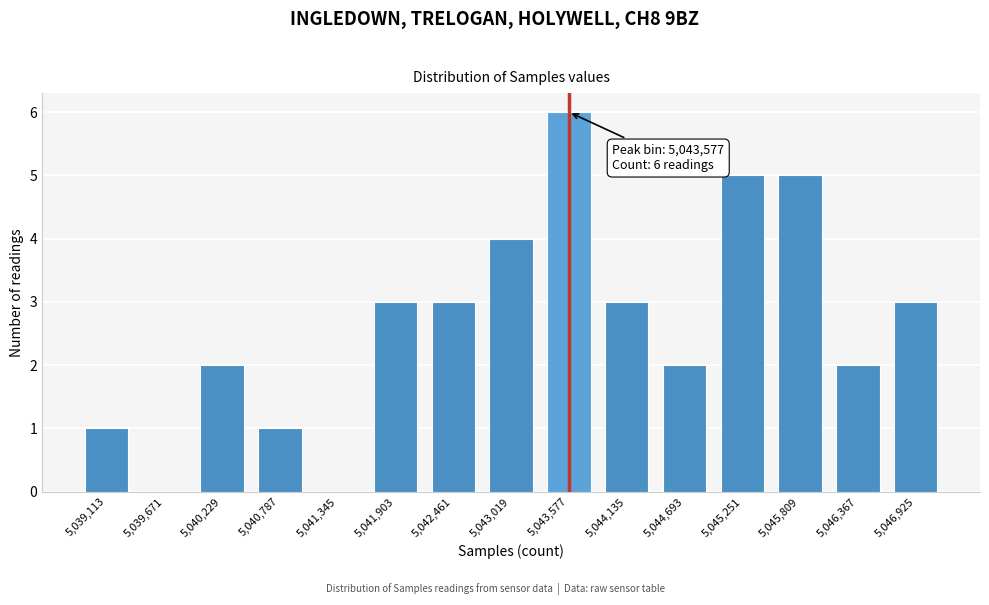

Over which range of the x-axis is the bar tallest?

5043300 to 5043900